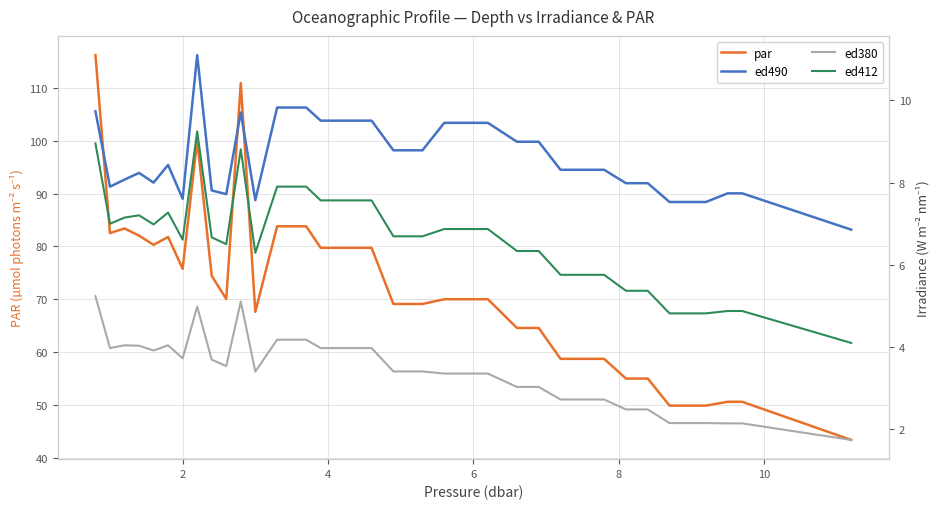

What is the value of the ed490 point at the 14th from the left?

9.8